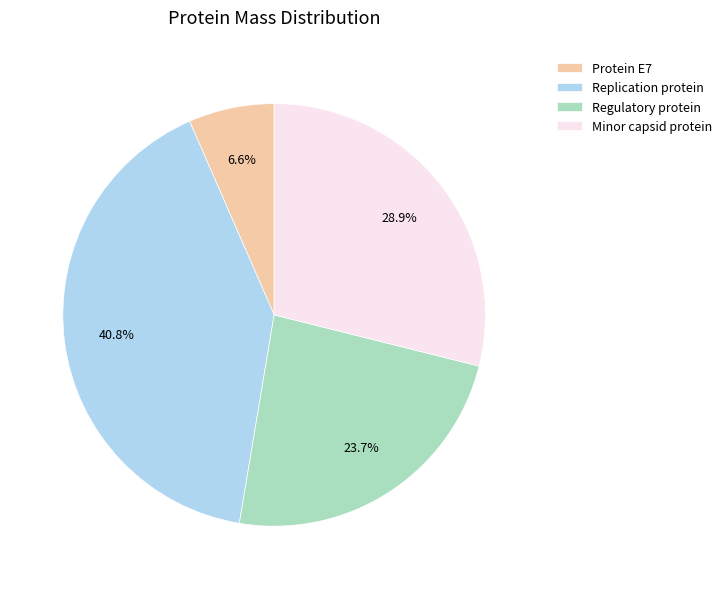

To the nearest percent, what is the difference between the largest and smallest slice percentages?

34%